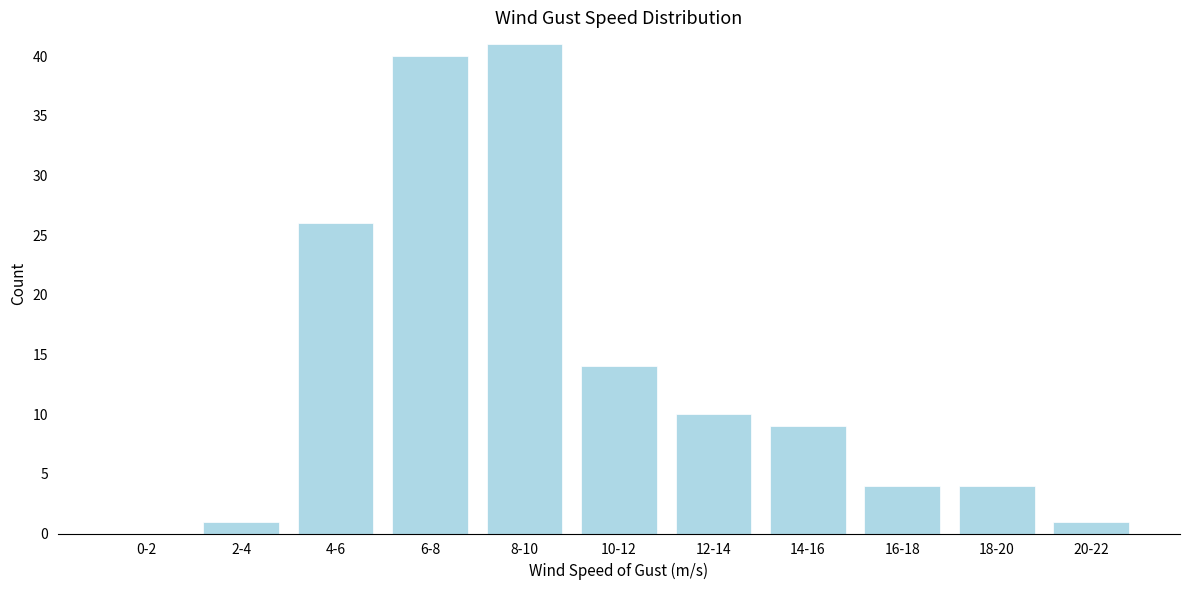

Reading right to left, extract all data points from this chart.

20-22=1	18-20=4	16-18=4	14-16=9	12-14=10	10-12=14	8-10=41	6-8=40	4-6=26	2-4=1	0-2=0